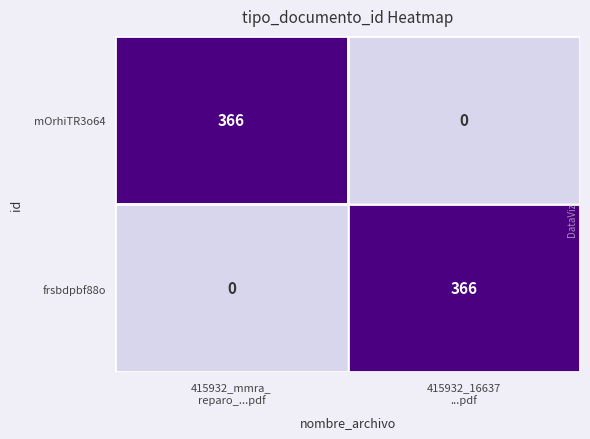

What is the maximum value for frsbdpbf88o?

366